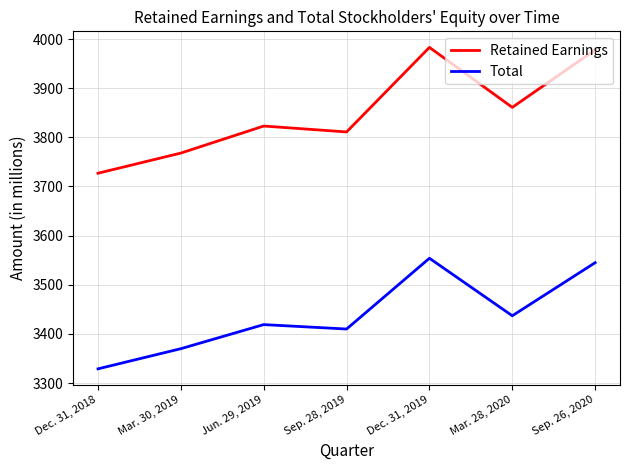

At how many categories does at least one series exceed 3430?

7